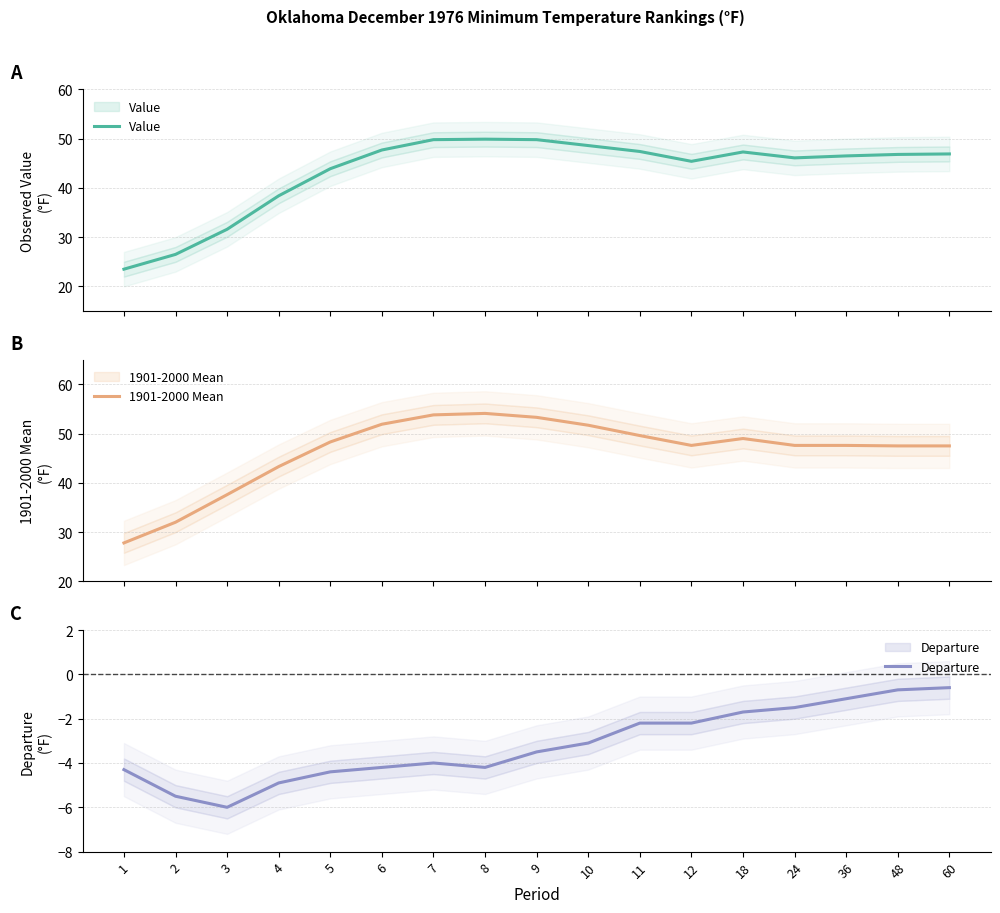

Which series has the widest spread of values?

Value